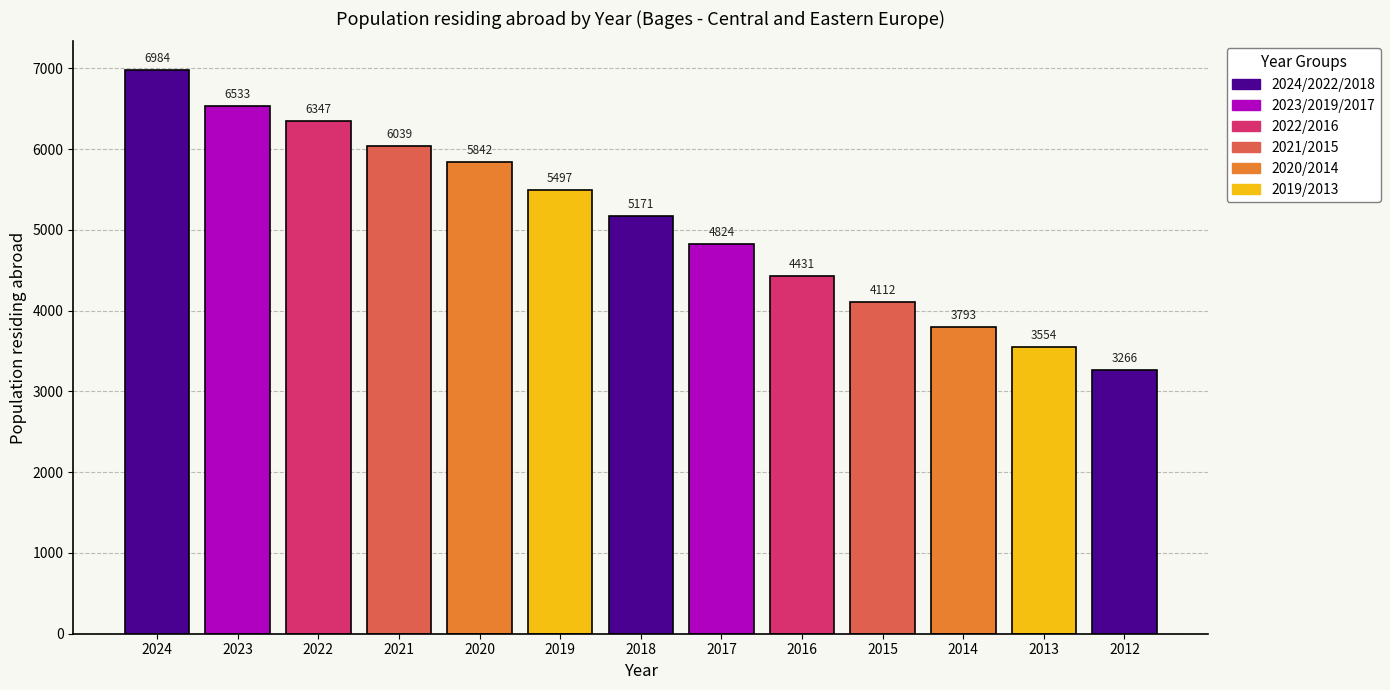

Reading left to right, list all the values displayed in this chart.

6984	6533	6347	6039	5842	5497	5171	4824	4431	4112	3793	3554	3266